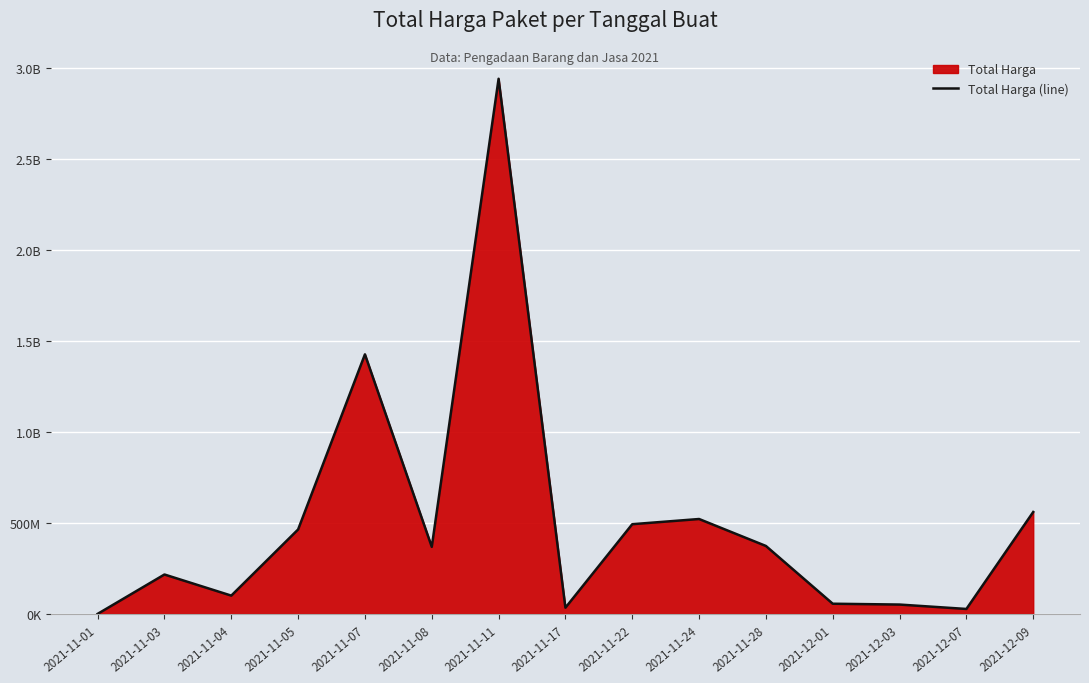

At which label does the data first exceed 368566800?

2021-11-05